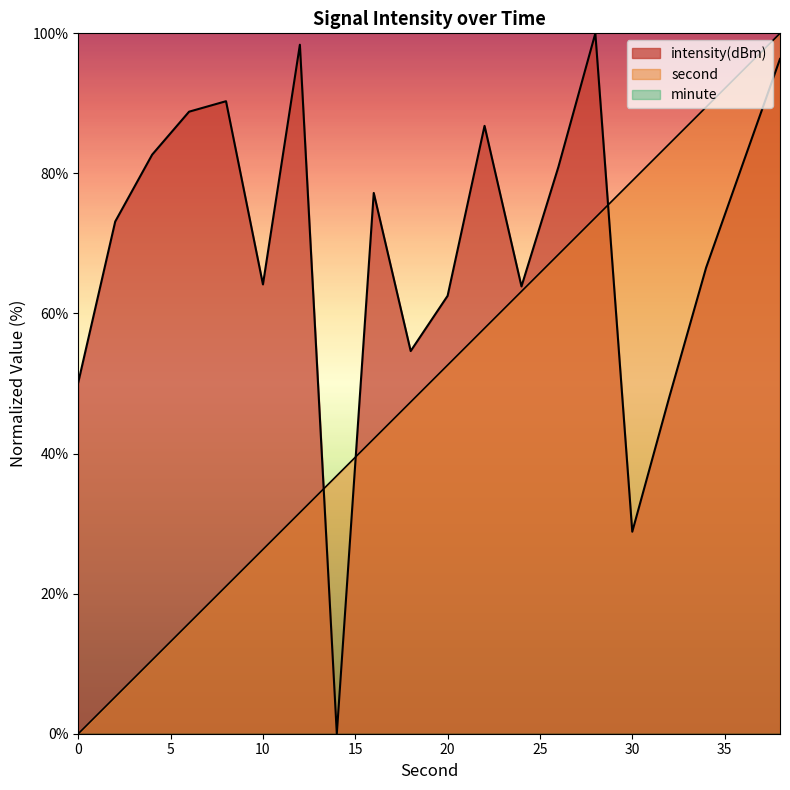

Reading left to right, extract all data points from this chart.

second: 0.0	5.3	10.5	15.8	21.1	26.3	31.6	36.8	42.1	47.4	52.6	57.9	63.2	68.4	73.7	78.9	84.2	89.5	94.7	100.0
intensity: 50.2	73.1	82.7	88.8	90.3	64.1	98.4	0.0	77.2	54.6	62.5	86.8	63.9	80.9	100.0	28.8	48.0	66.6	81.5	96.3